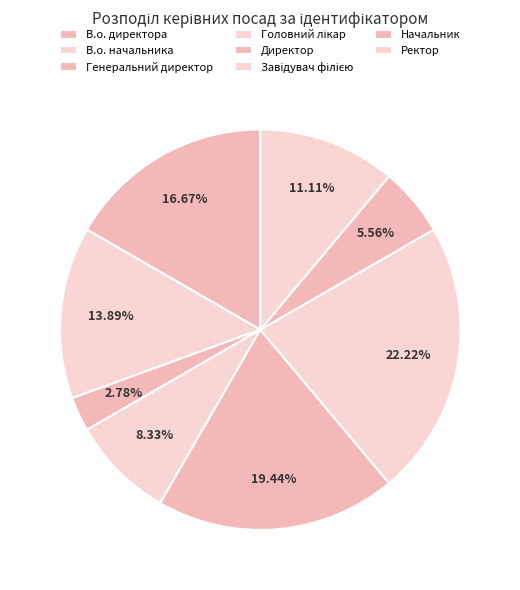

Do Генеральний директор and Директор together represent more than half of the pie?

No